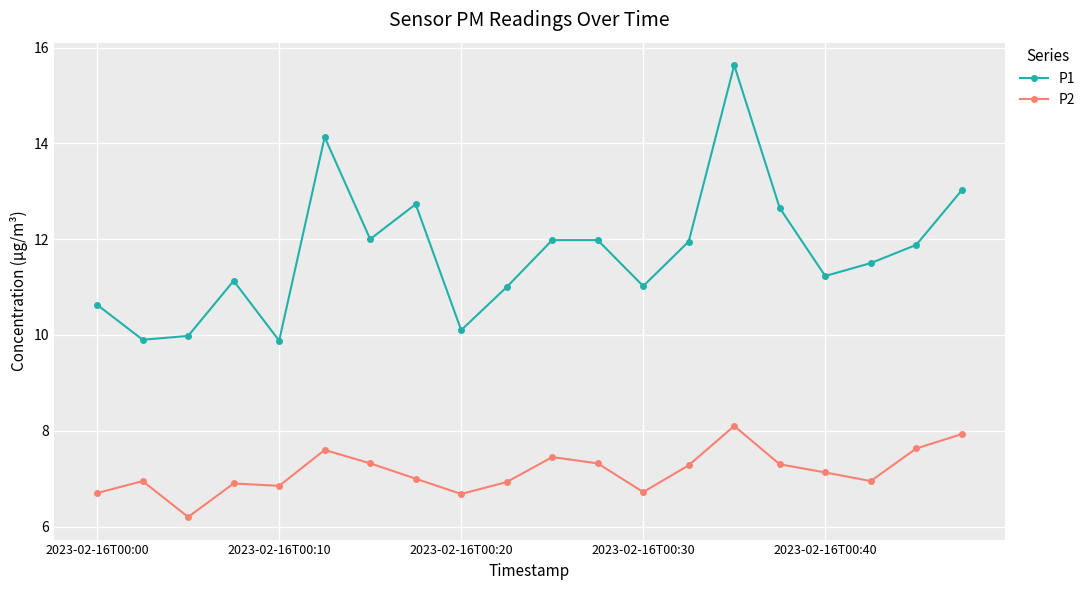

What is the lowest value of the P2 series?

6.2